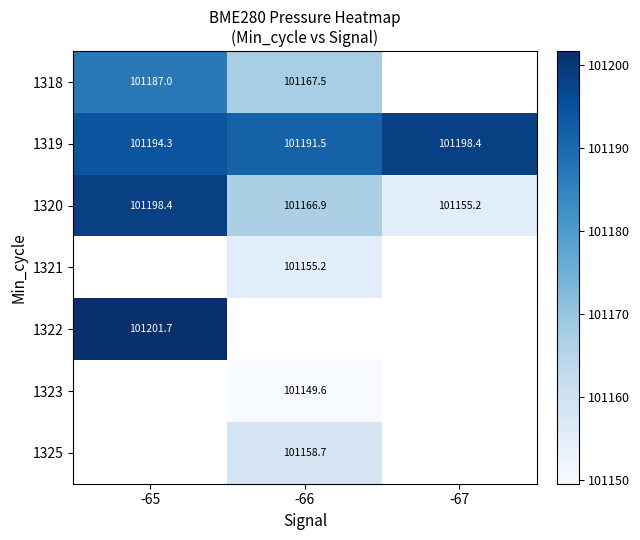

The value of 1320 at -65 is 61194.7. True or false?

False